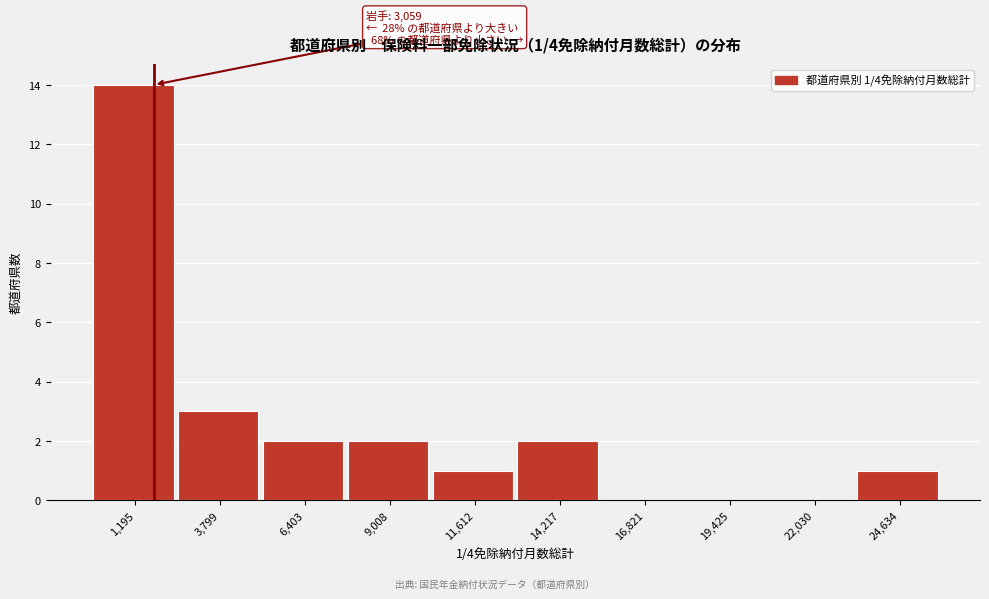

Reading left to right, list all the values displayed in this chart.

1,195=14	3,799=3	6,403=2	9,008=2	11,612=1	14,217=2	16,821=0	19,425=0	22,030=0	24,634=1